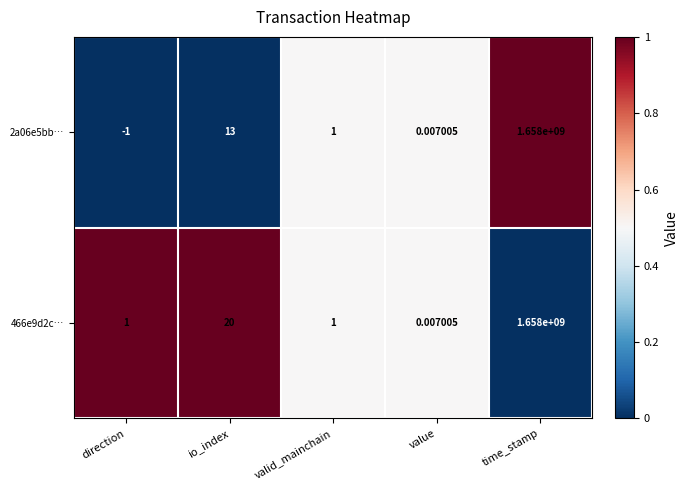

List the series in order of their overall mean, highest first.

466e9d2c…, 2a06e5bb…